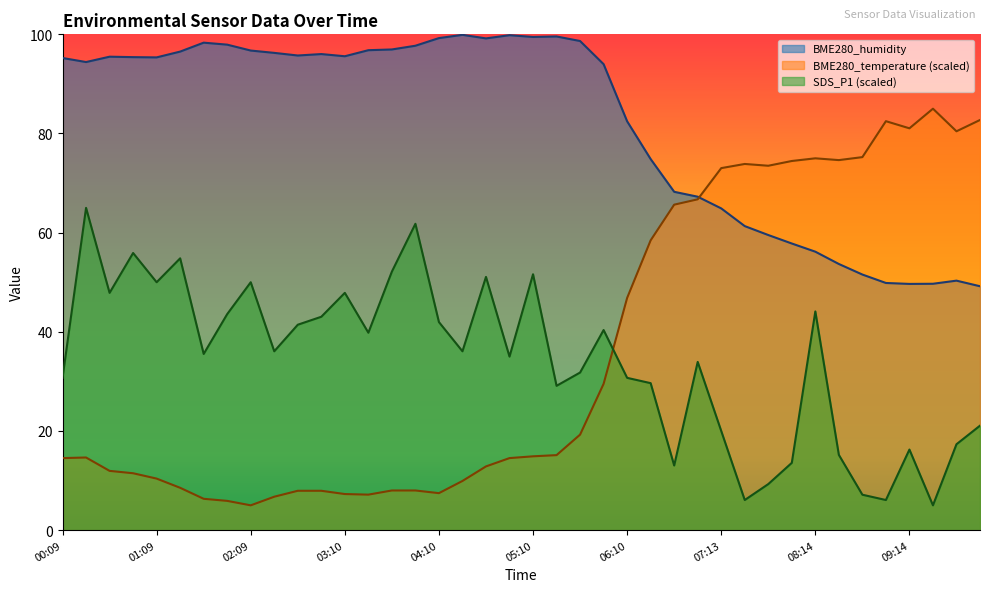

What value does the SDS_P1 series have at 05:55?

40.4